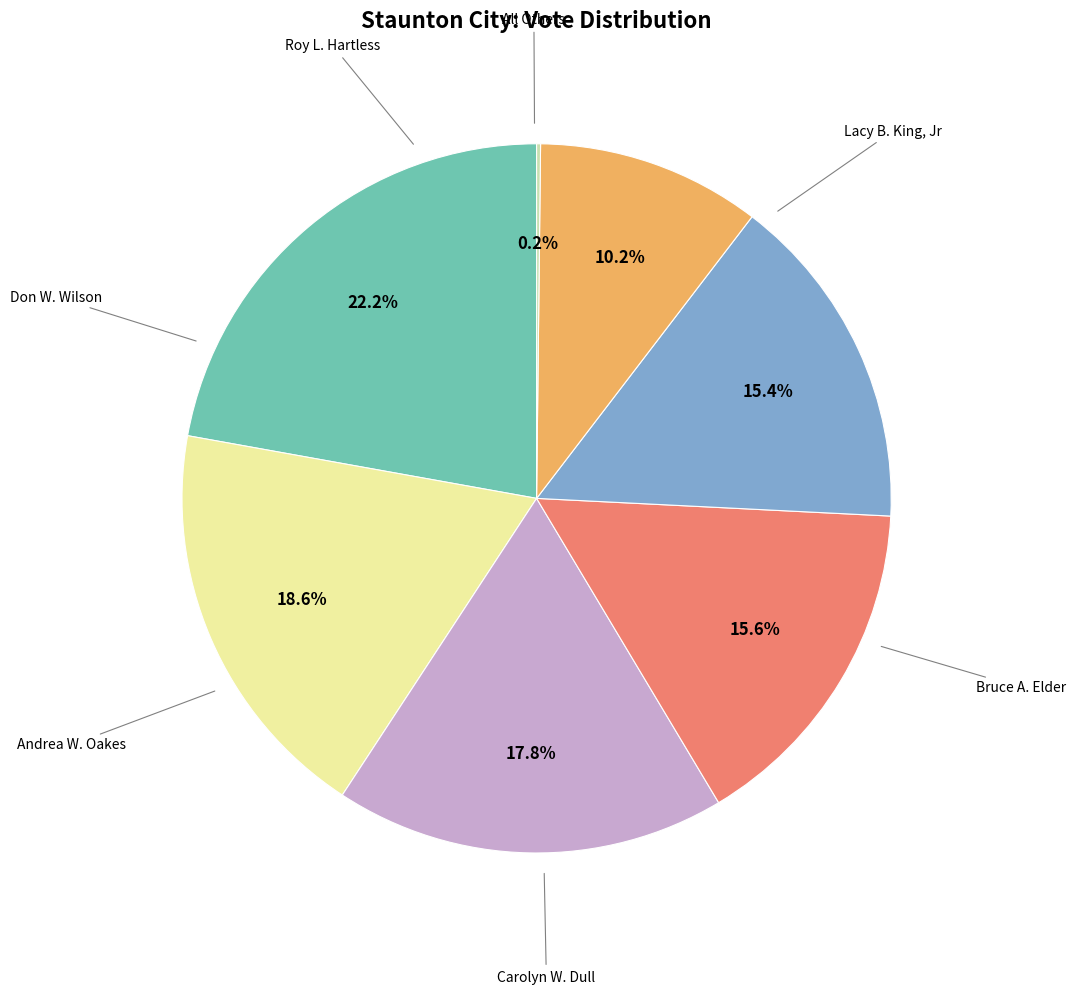

Is there any slice that represents more than half of the pie?

No